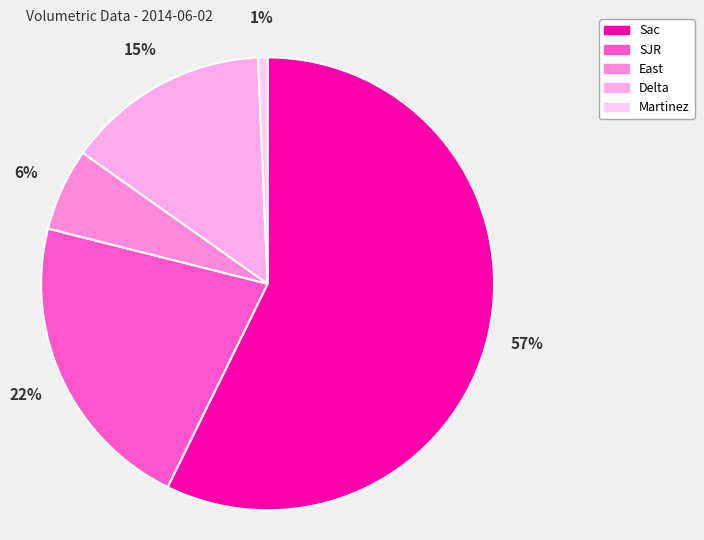

The Delta slice represents 15% of the pie. True or false?

True